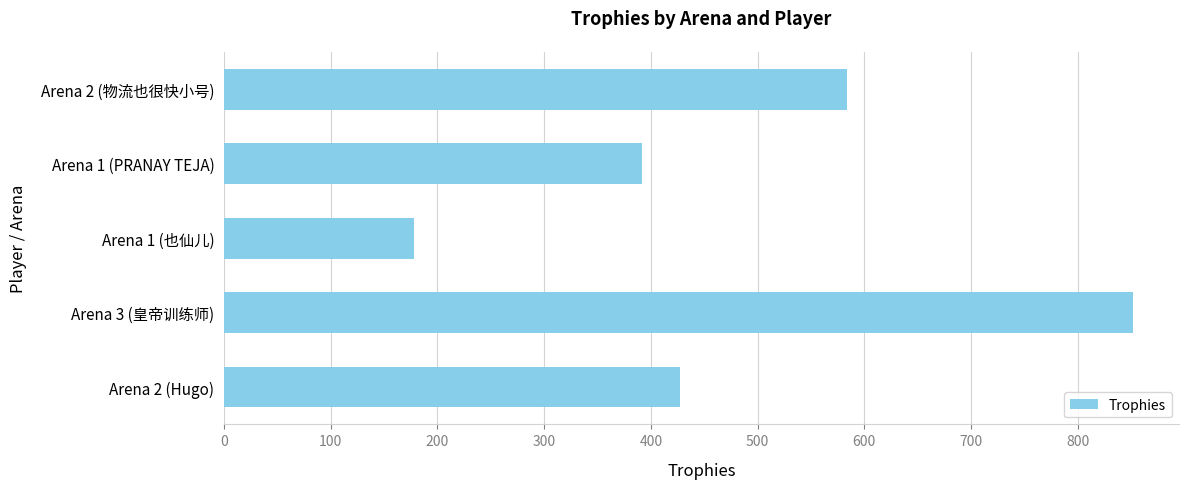

How many values are below 427?

2